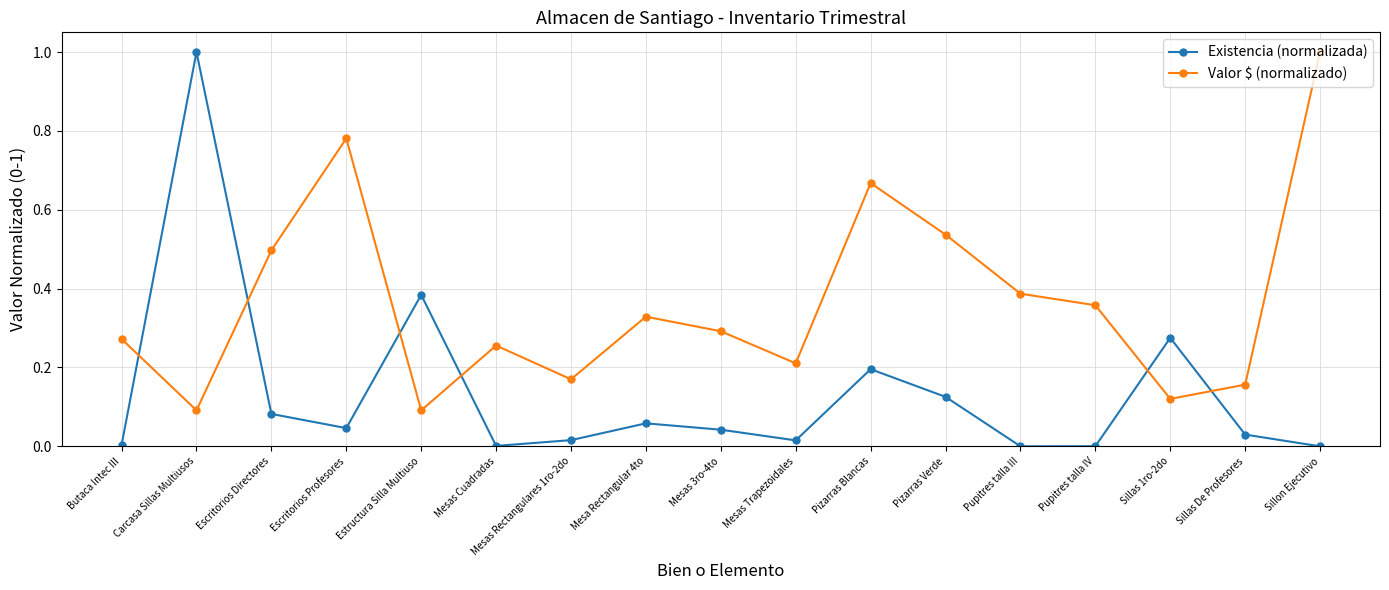

The value of Valor $ (normalizado) at Pizarras Blancas is 0.4. True or false?

False